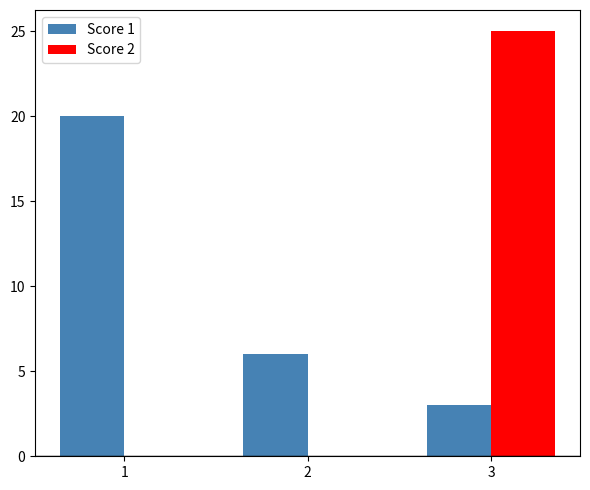

Reading left to right, list all the values displayed in this chart.

Score 1: 20	6	3
Score 2: 0	0	25